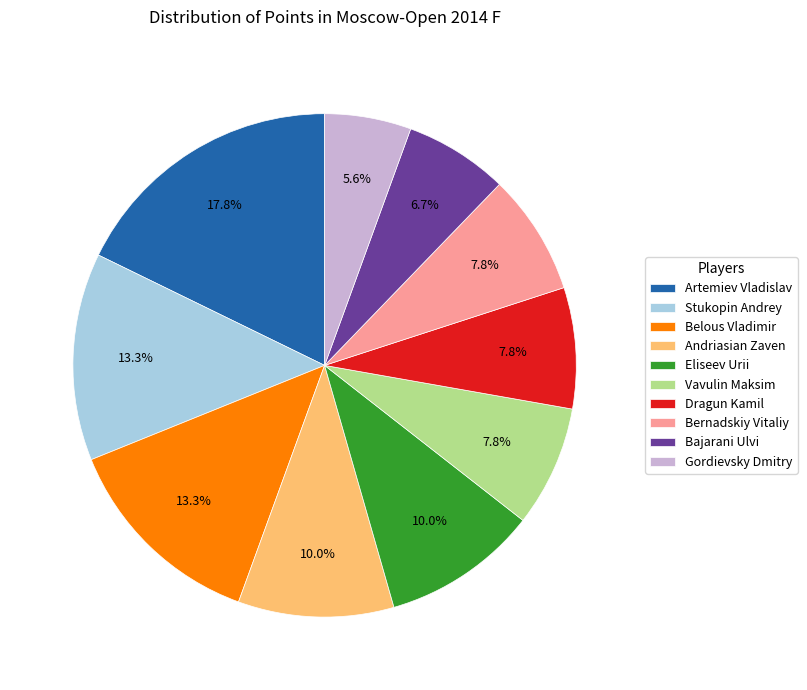

What is the ratio of the value at Artemiev Vladislav to the value at Stukopin Andrey?

1.3